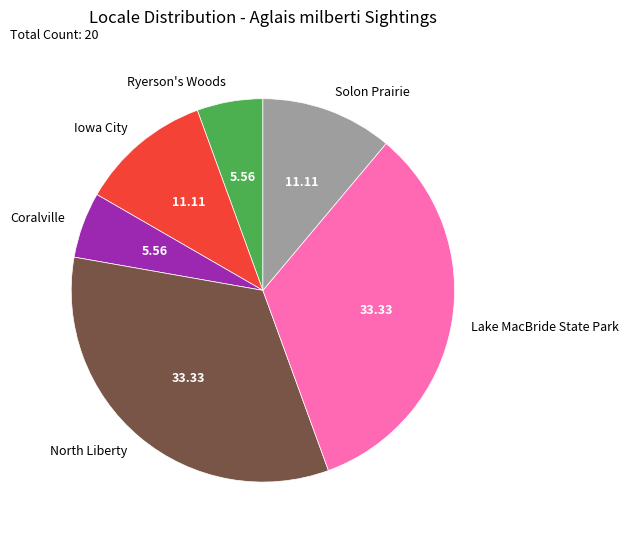

What is the ratio of the value at Solon Prairie to the value at Ryerson's Woods?

2.0